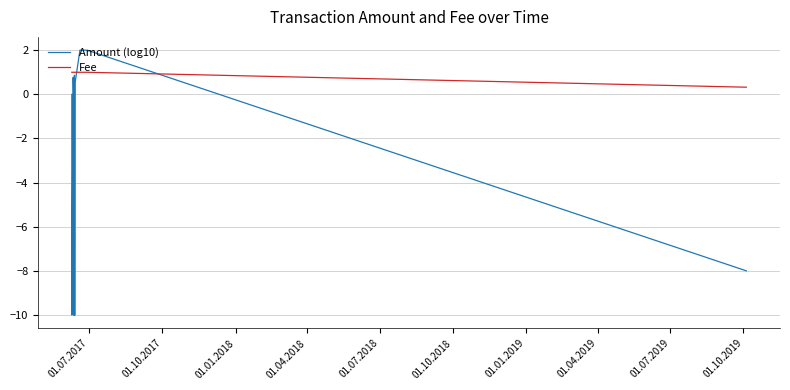

How many lines are shown in the chart?

2